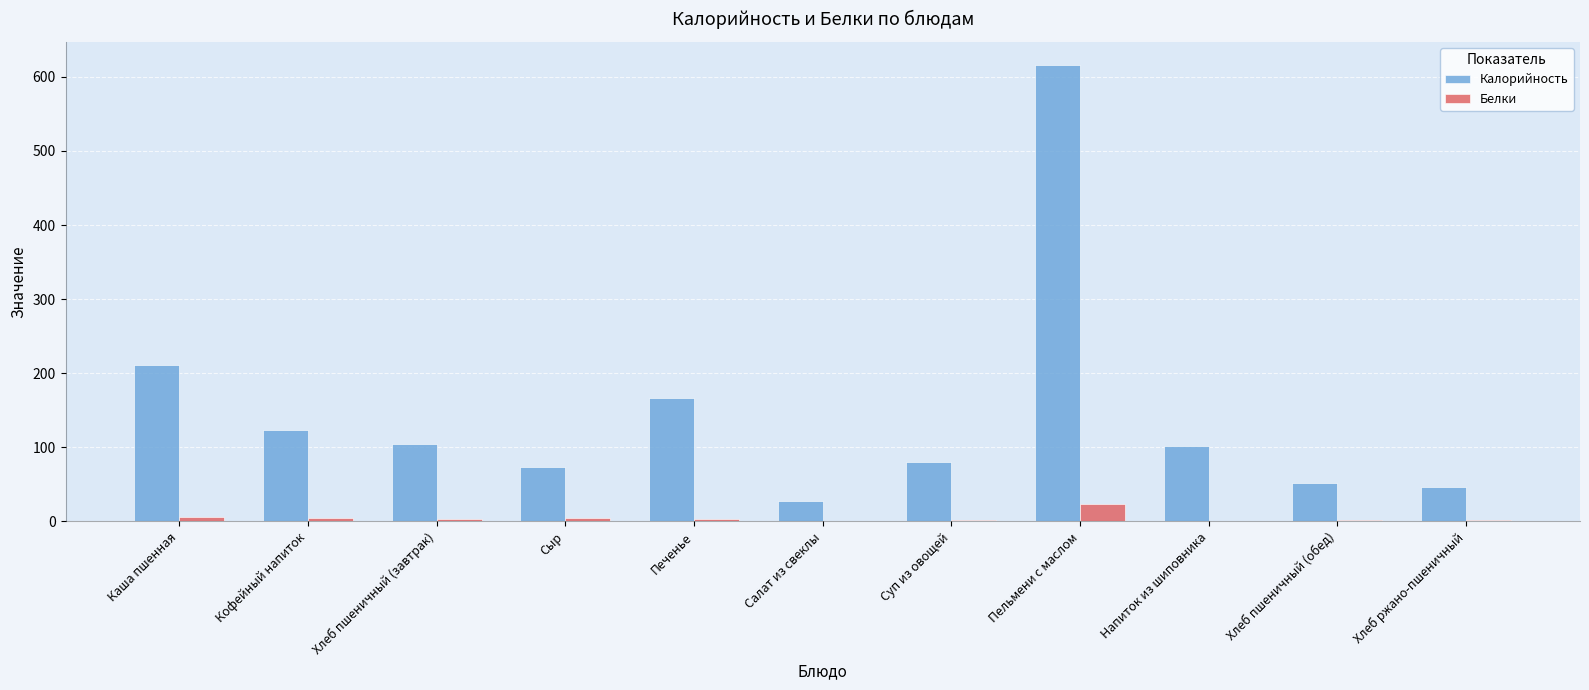

Read the Белки value at Хлеб ржано-пшеничный.

2.1